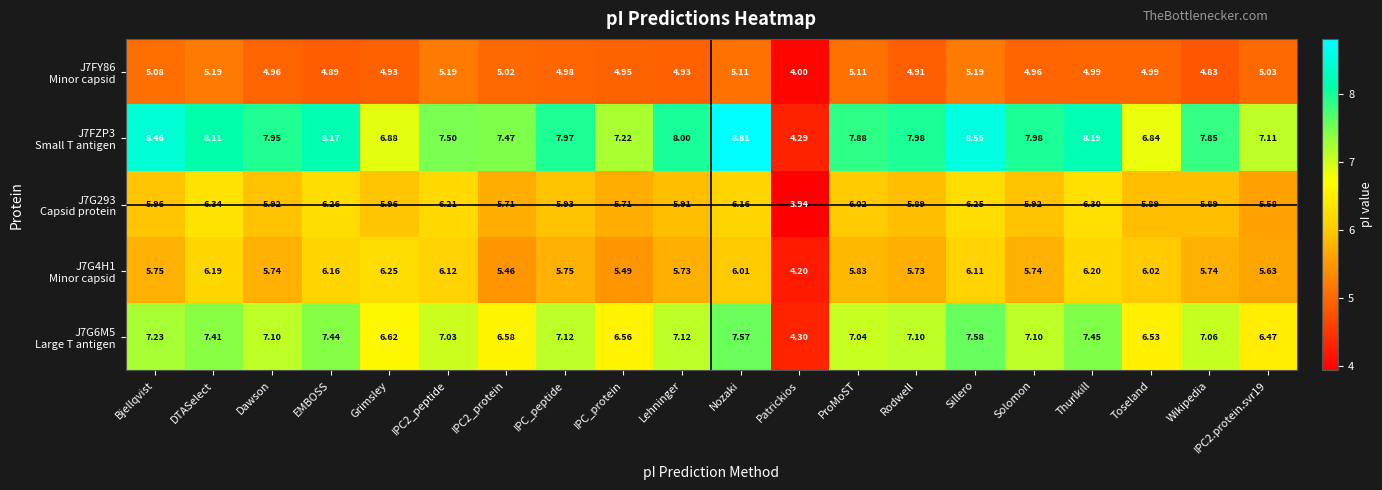

At which category does the chart reach its minimum across all series?

Patrickios